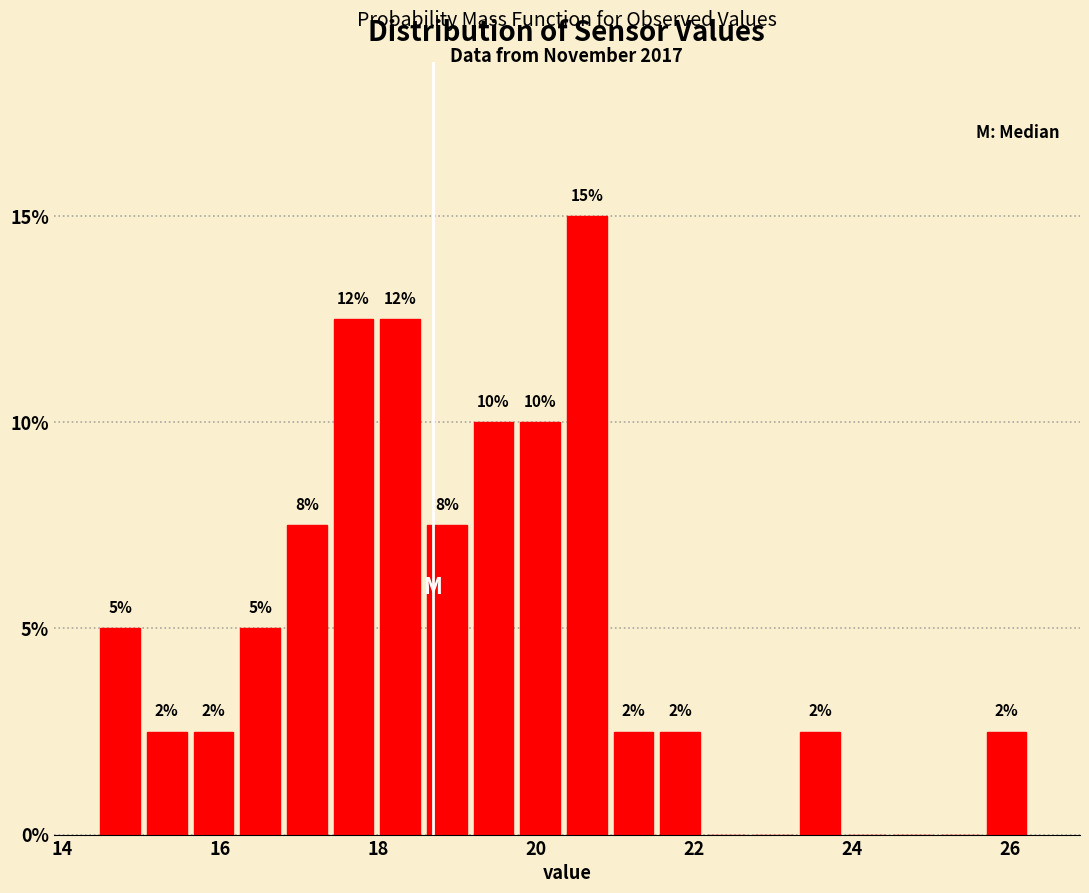

Read against the x-axis, roughly where is the centre of the tallest bar?

20.6